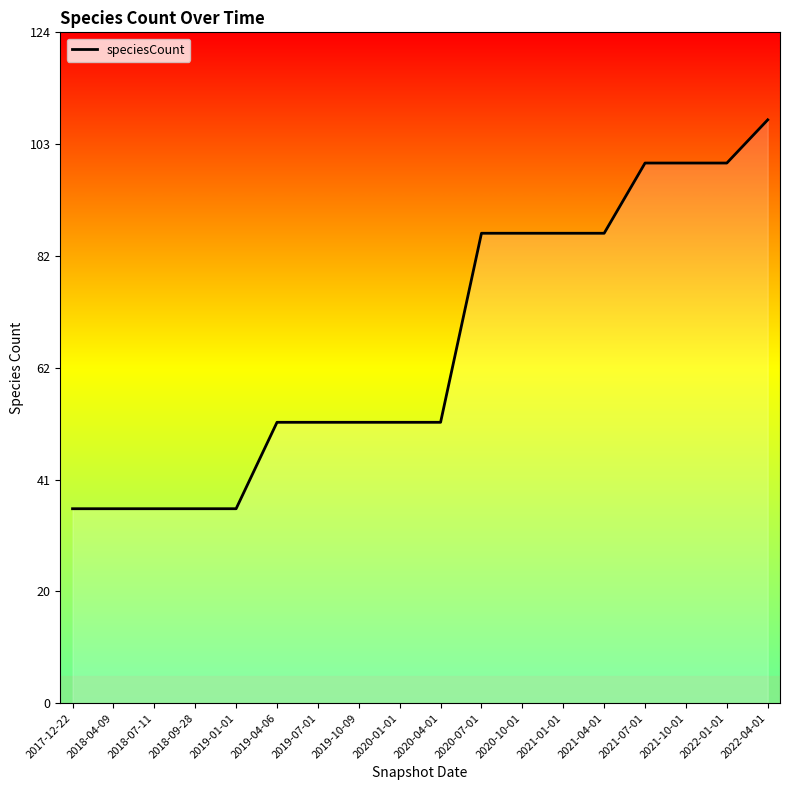

The chart shows a value of 52 at 2019-10-09. True or false?

True